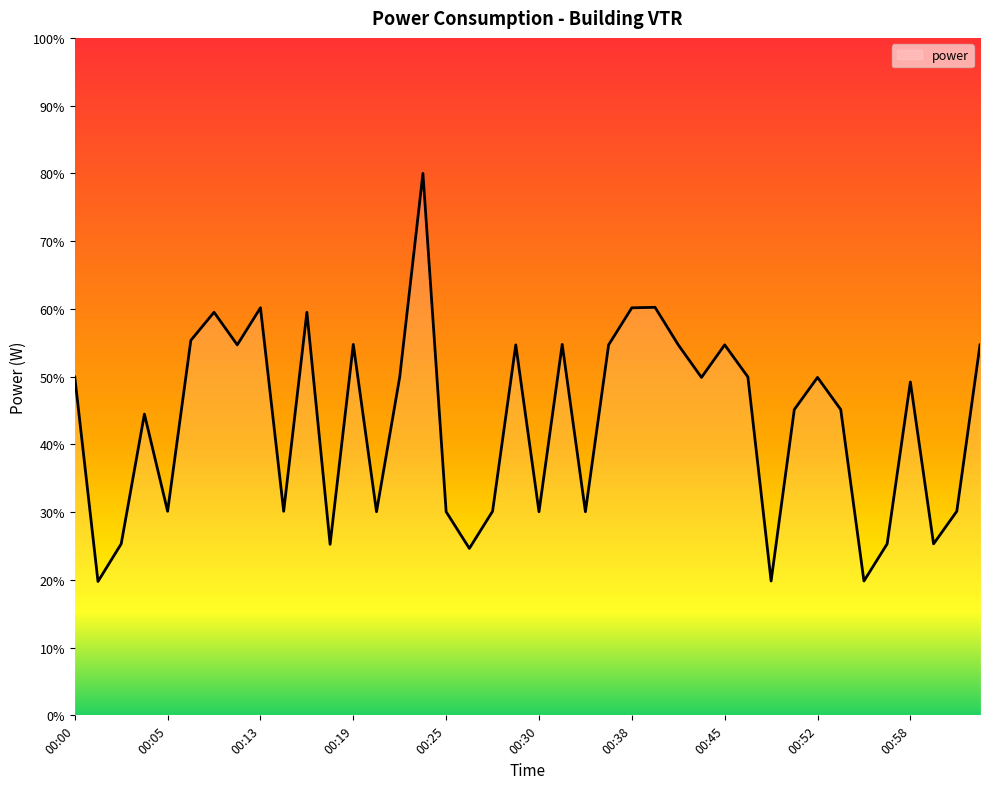

What is the difference between the maximum and minimum values?

60.2